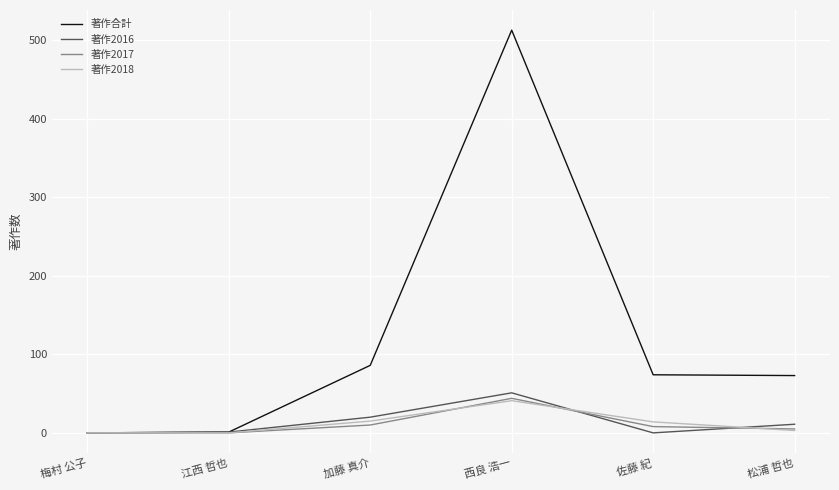

At how many categories does at least one series exceed 251?

1